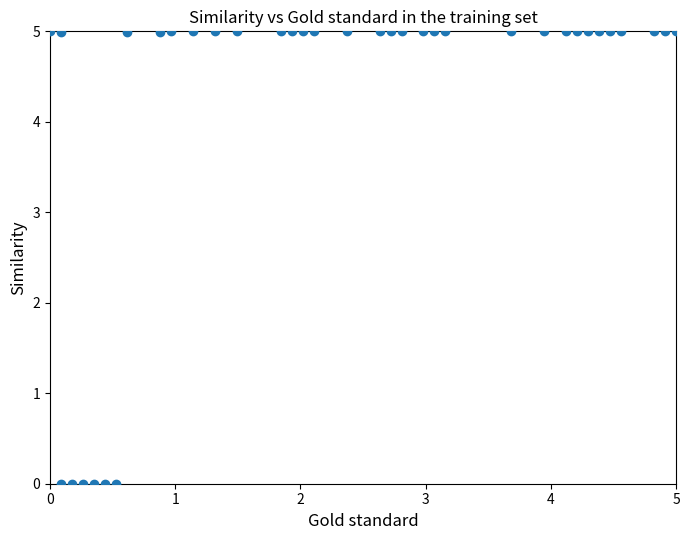

What is the range of Y values (max minus min)?

5.0